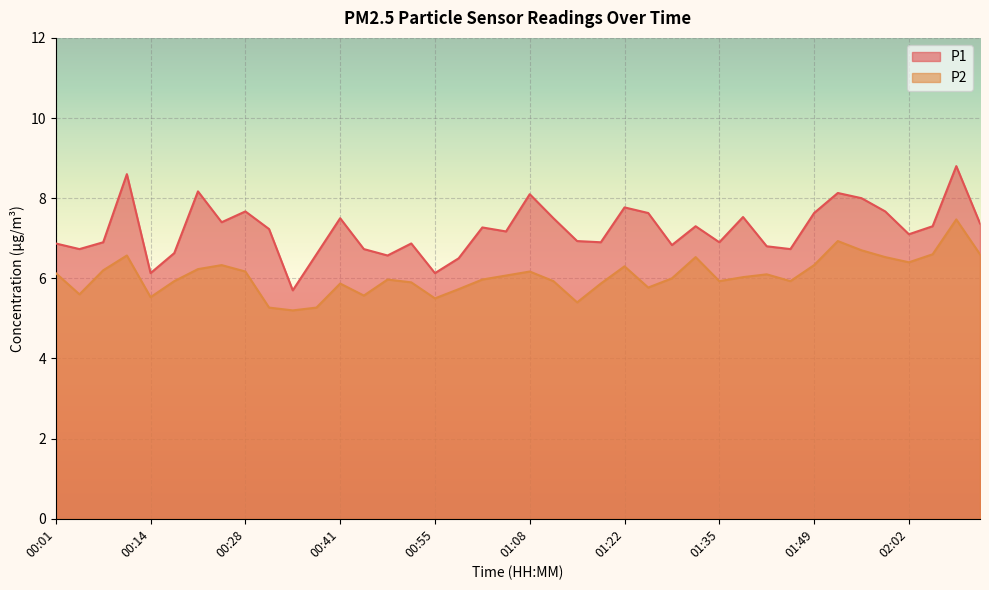

True or false: P1 and P2 intersect in this chart.

False